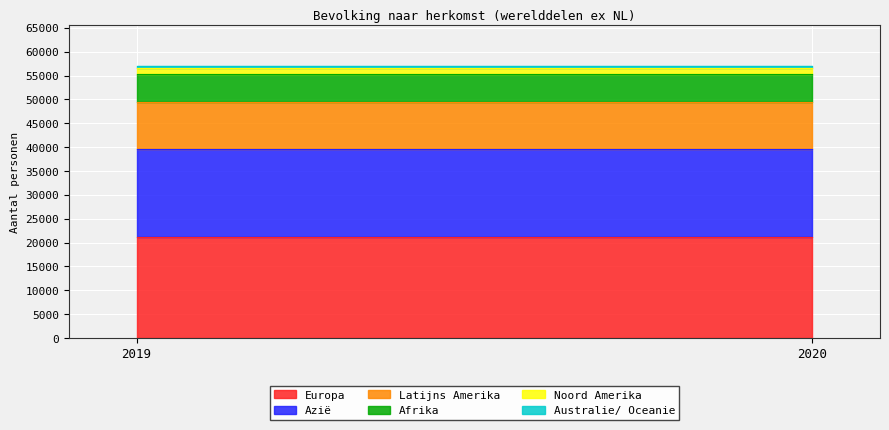

Which series has the widest spread of values?

Europa